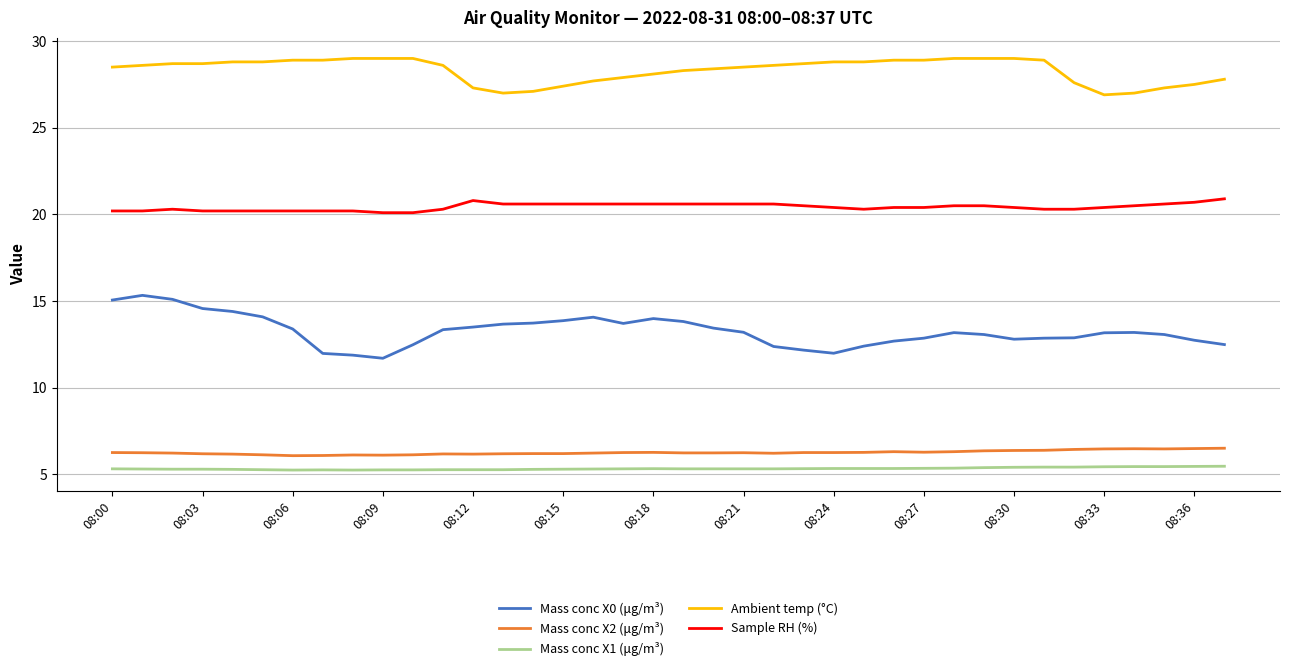

Which series has the largest total across all categories?

Ambient temp (°C)